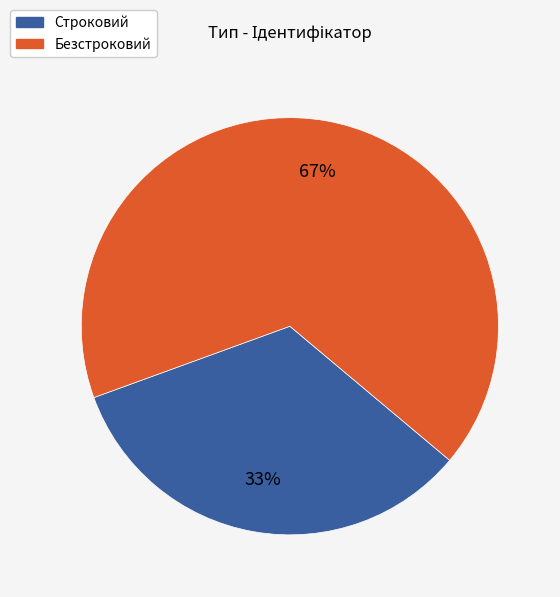

To the nearest percent, what portion does Строковий represent?

33%